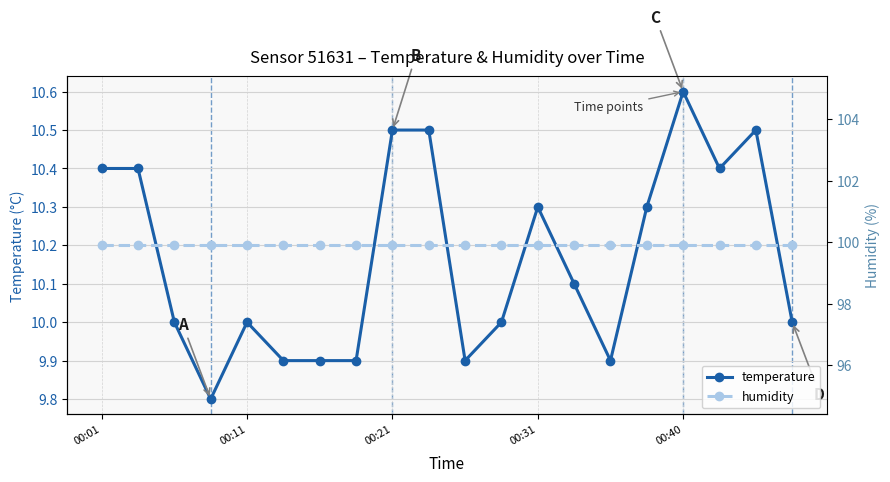

How many values in the temperature series exceed 10?

10